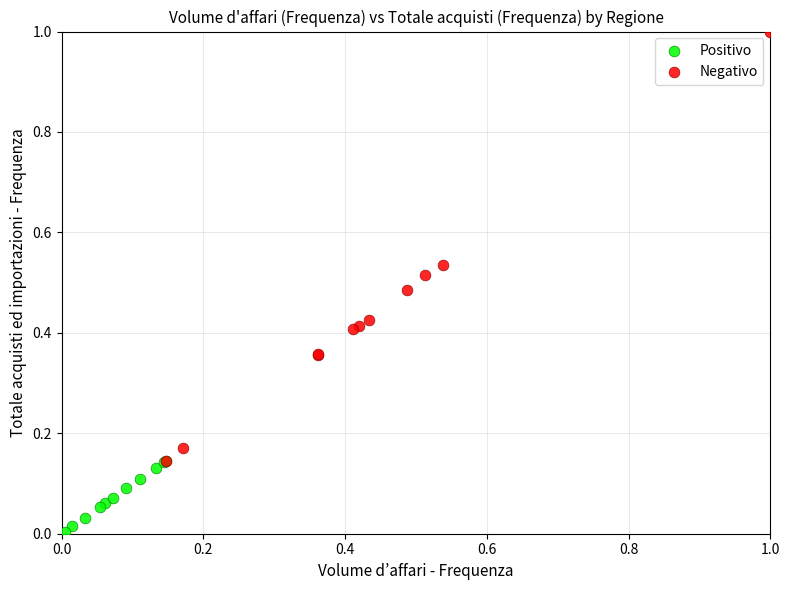

Which series contains the highest Y value?

Negativo